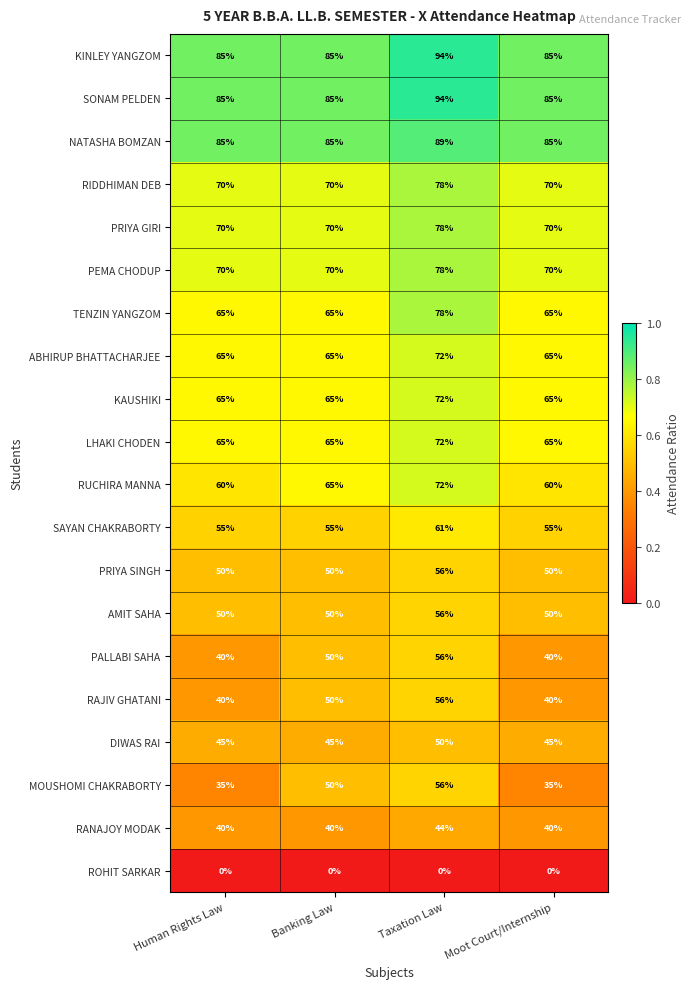

The value of PRIYA GIRI at Taxation Law is 28. True or false?

False